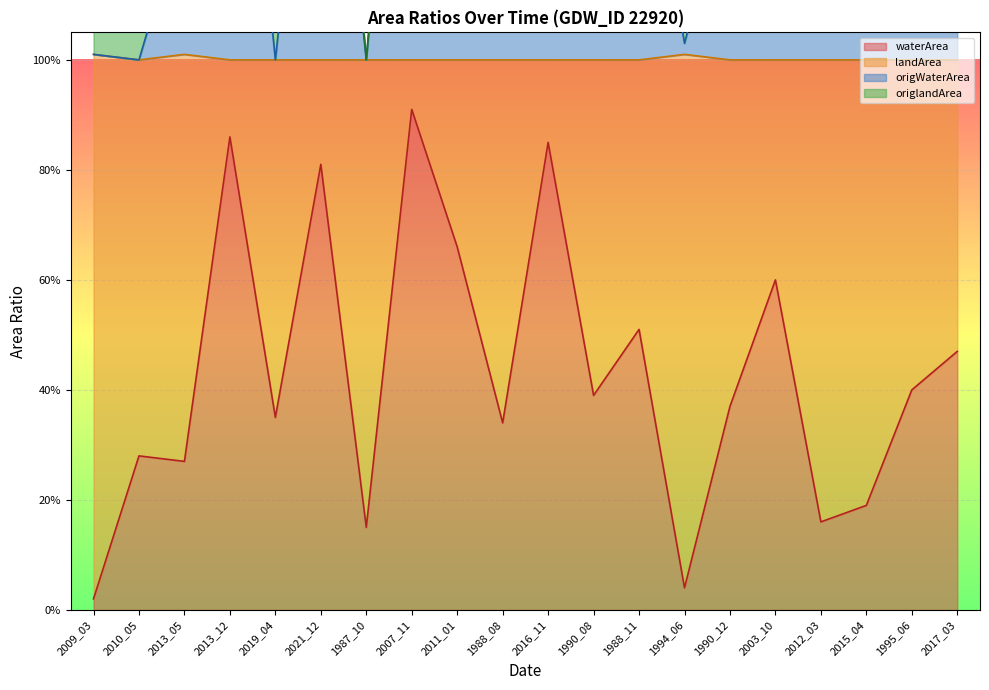

What is the average value of the waterArea series?

0.4